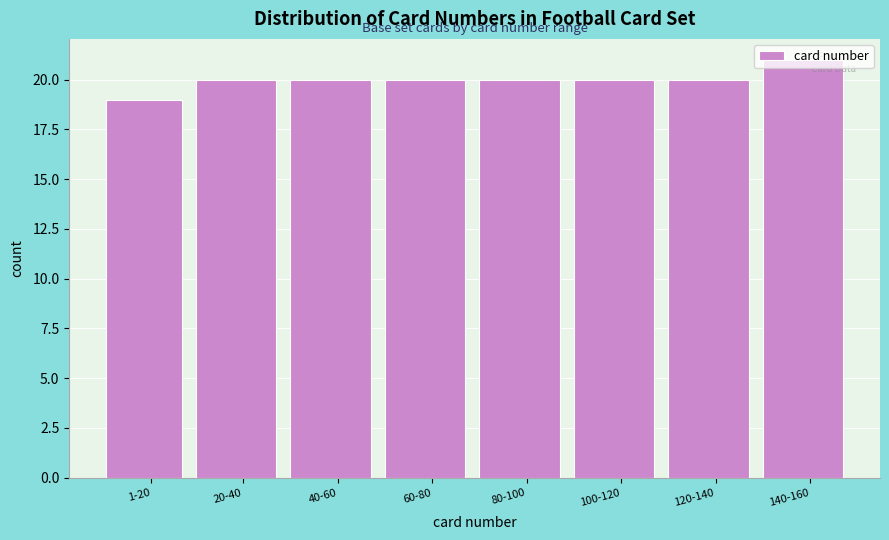

What value does the data have at 100-120?

20